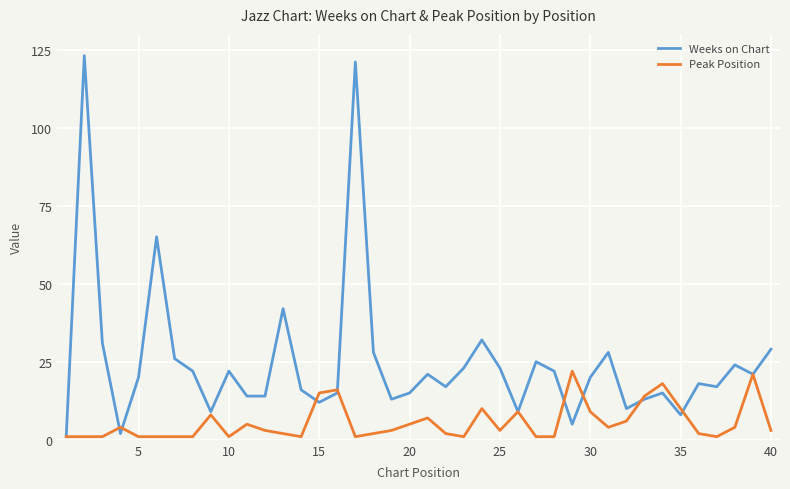

List the series in order of their peak value, lowest first.

Peak Position, Weeks on Chart